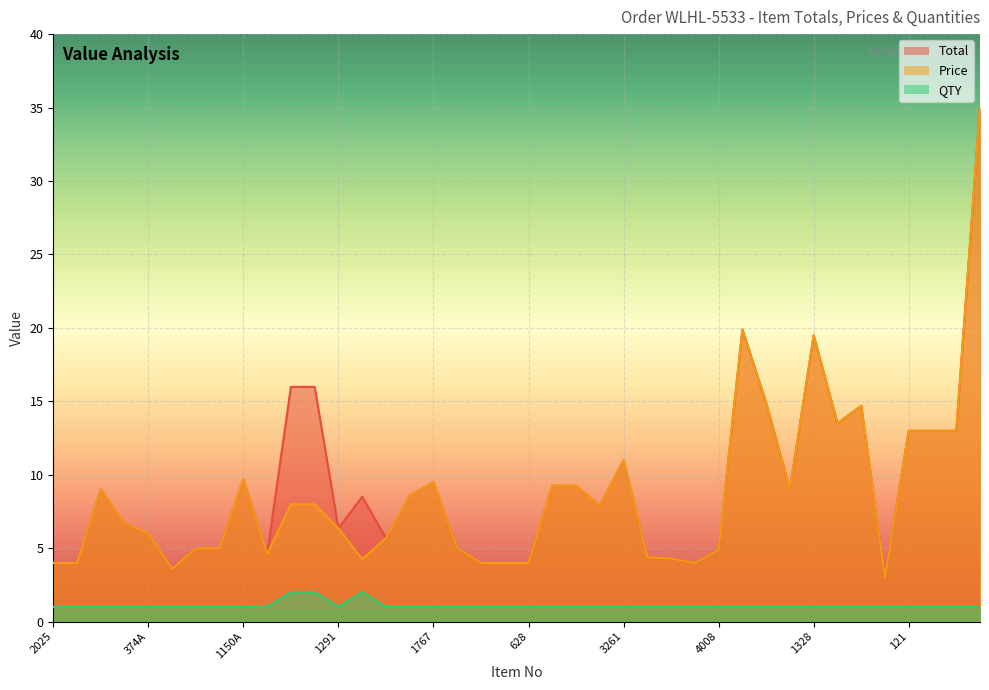

At which label is QTY closest to 1?

2025